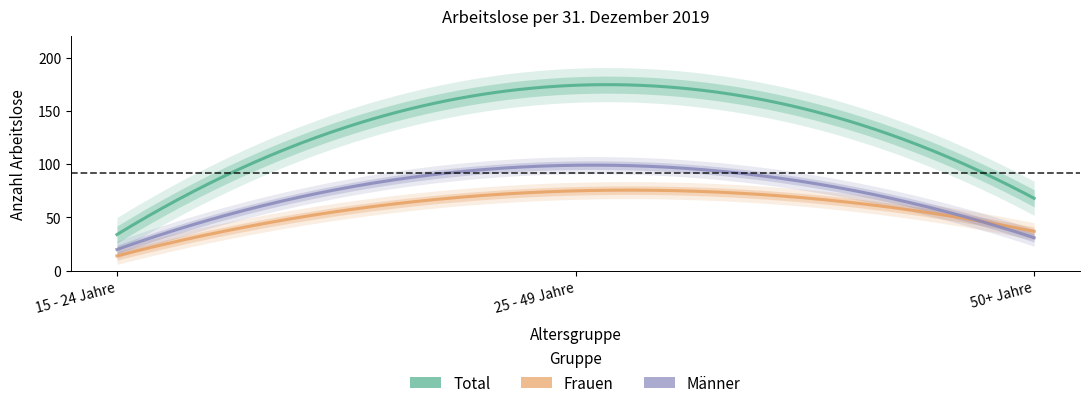

What is the label of the 3rd point from the left?

50+ Jahre